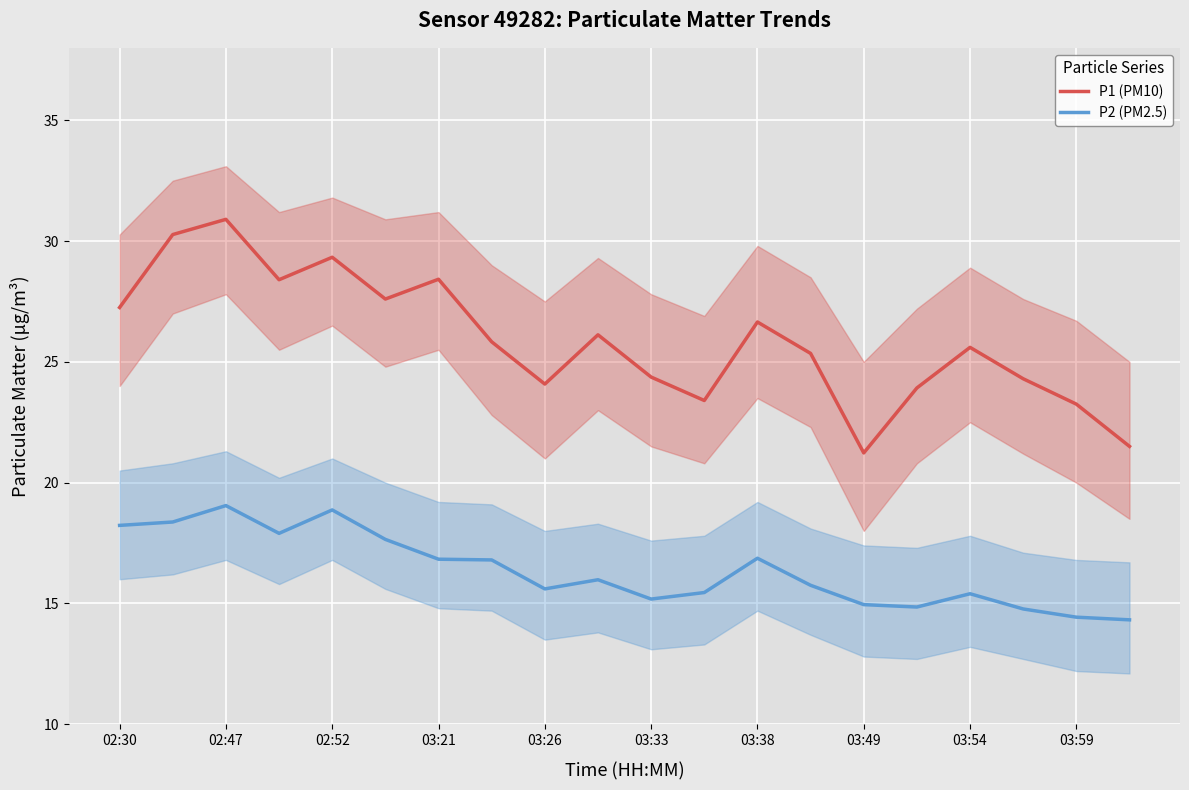

Is it true that P2 (PM2.5) equals 23.3 at 03:49?

False